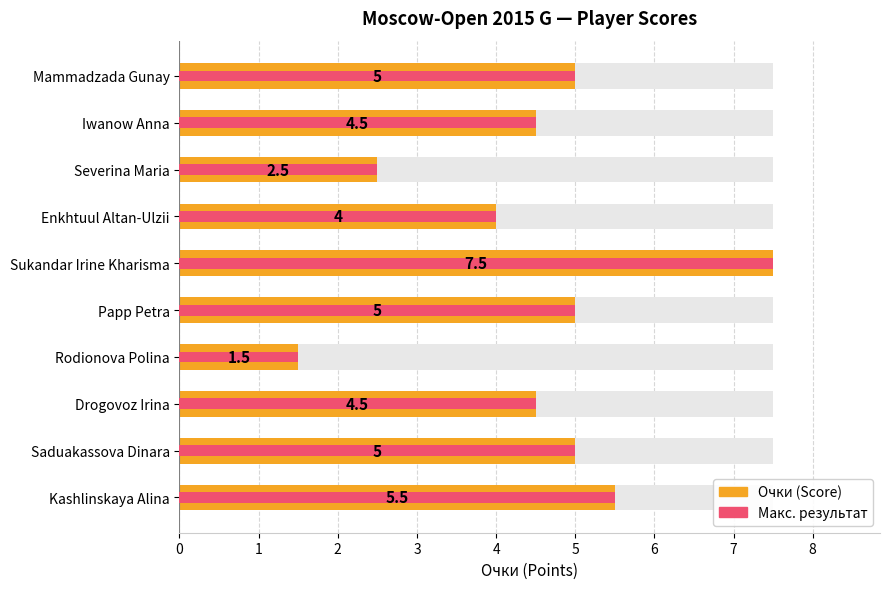

Are the bars horizontal?

Yes